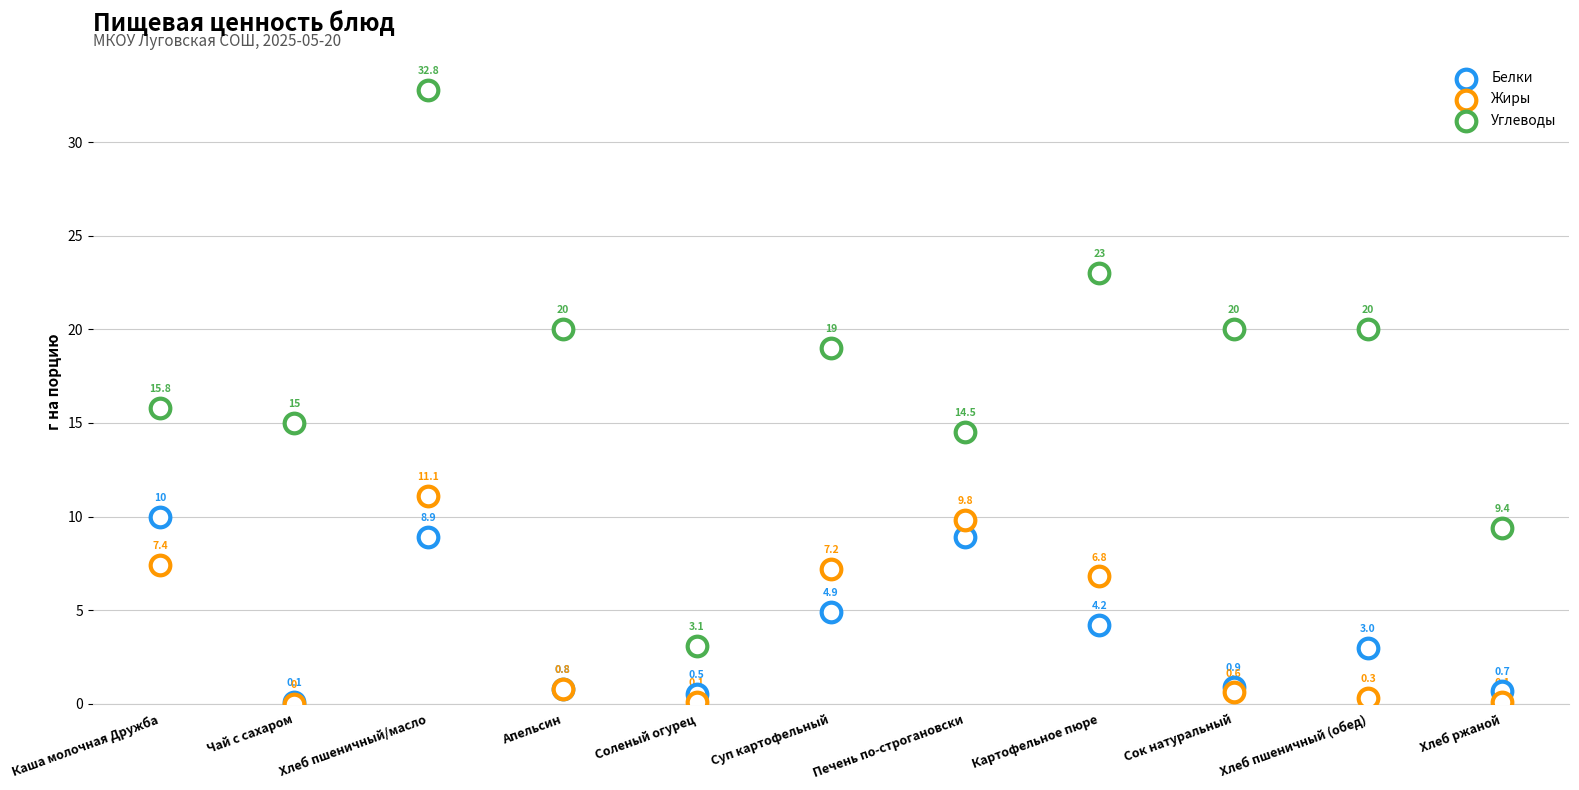

Which series has the largest Y range (max minus min)?

Углеводы